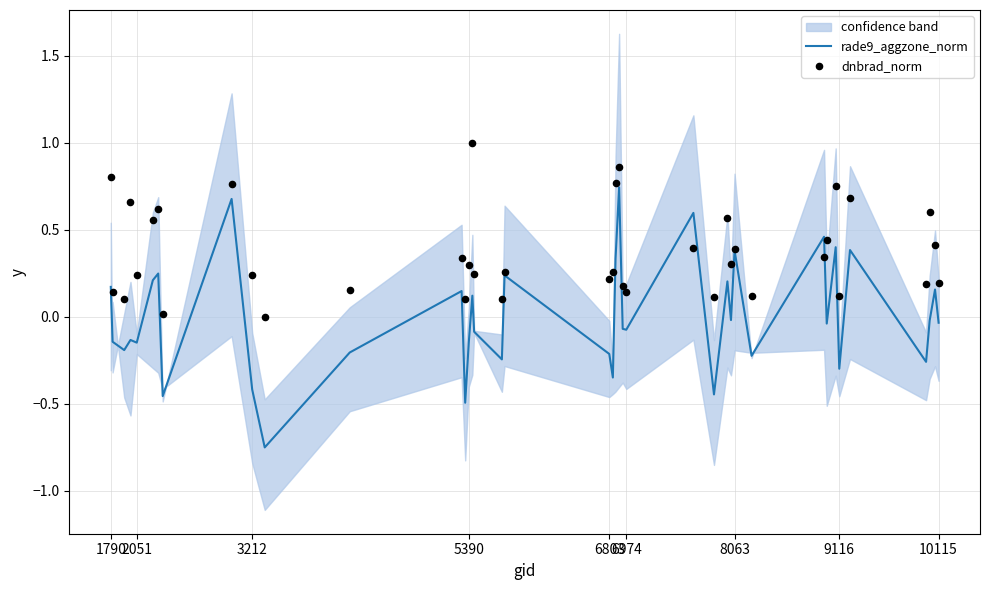

Which series has the largest total across all categories?

dnbrad_norm